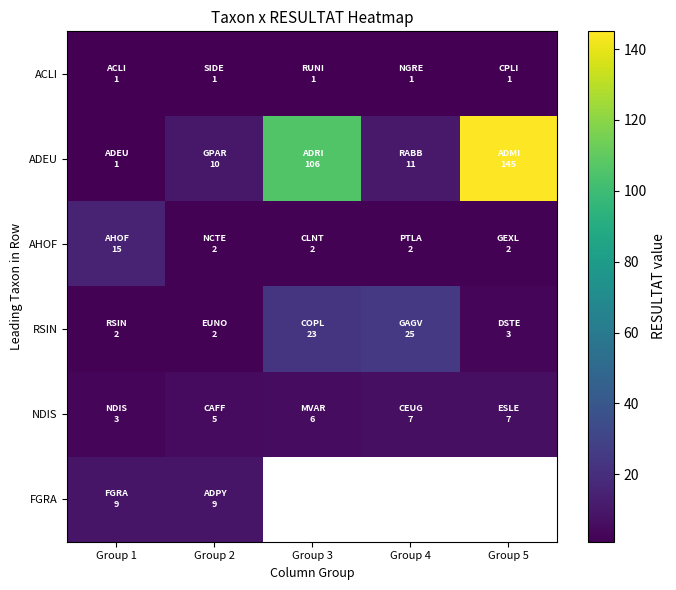

What is the maximum value for RSIN?

25.0